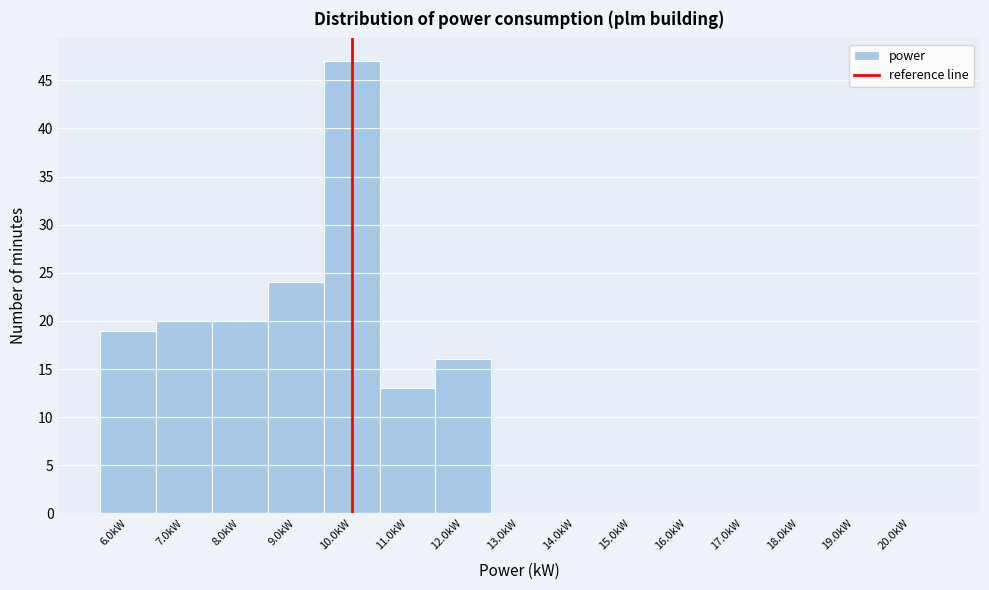

Over which range of the x-axis is the bar tallest?

9.5 to 10.5